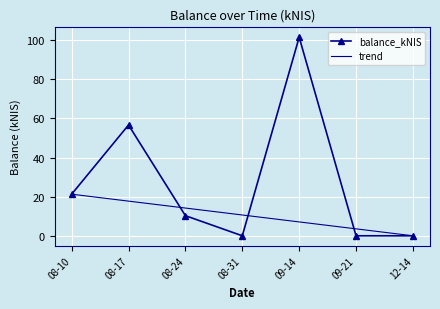

What position from the right is 12-14?

1